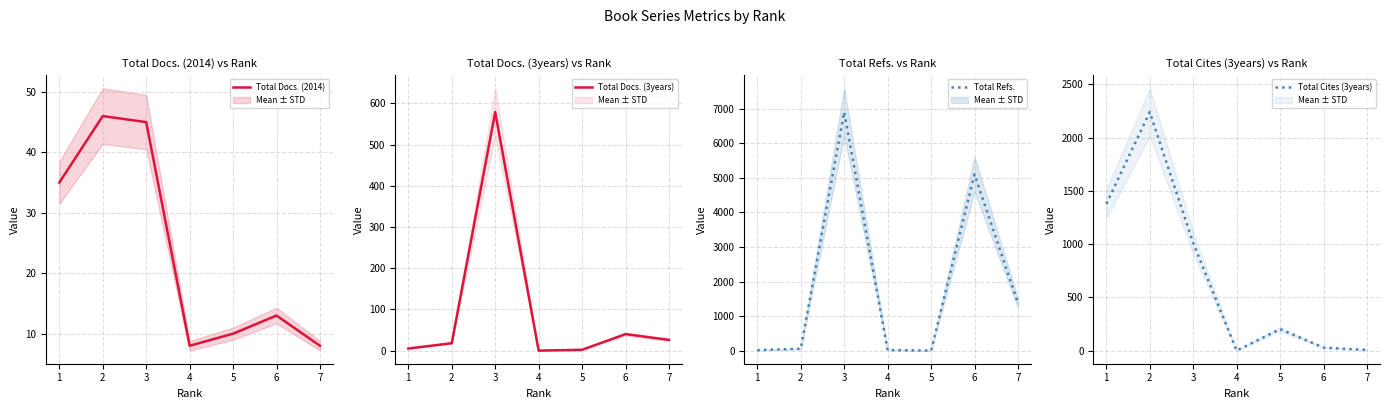

Does the chart have visible grid lines?

Yes